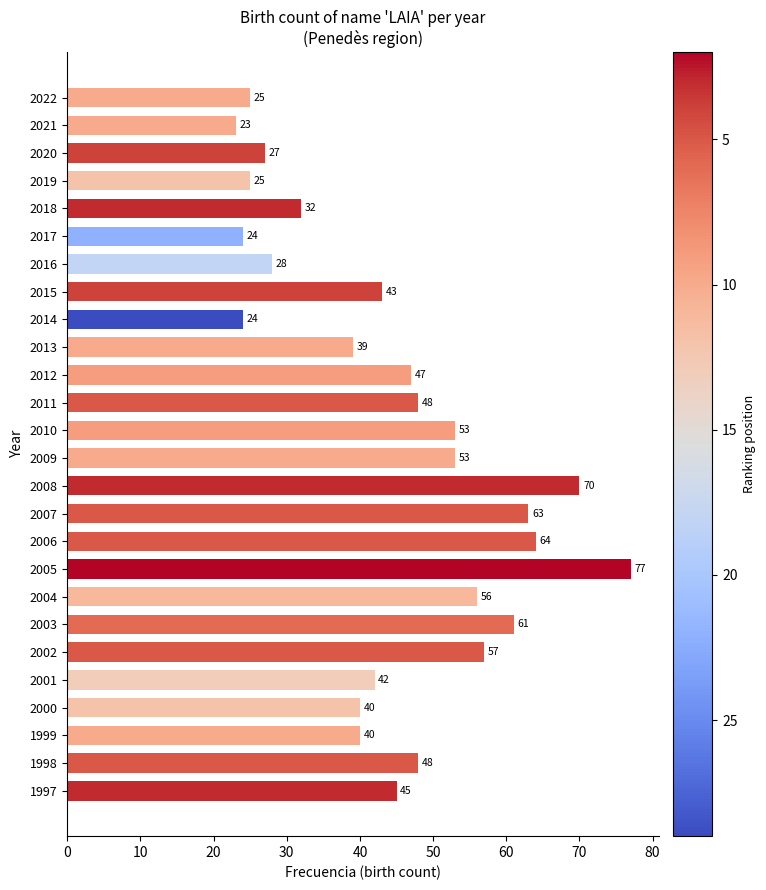

Is it true that the value at 2020 is 27?

True